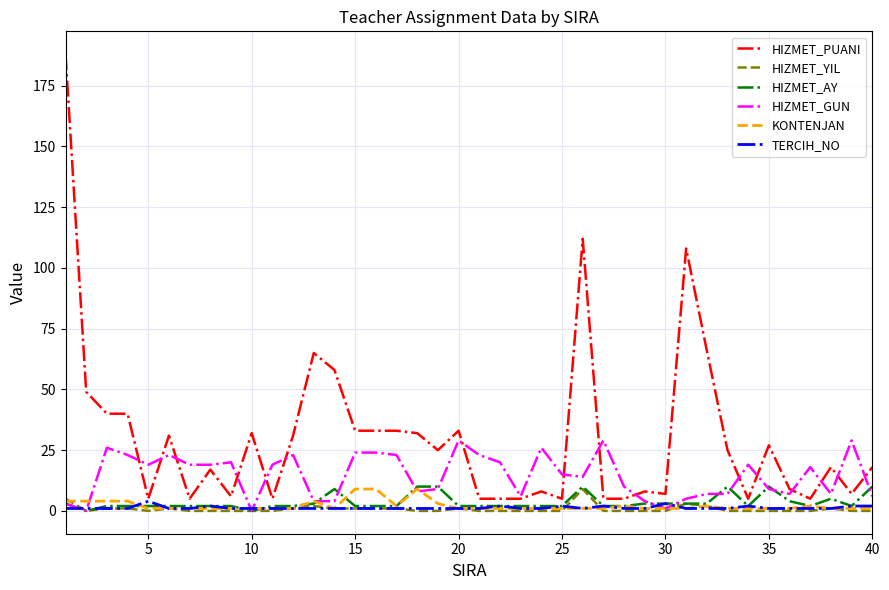

Which series has the widest spread of values?

HIZMET_PUANI